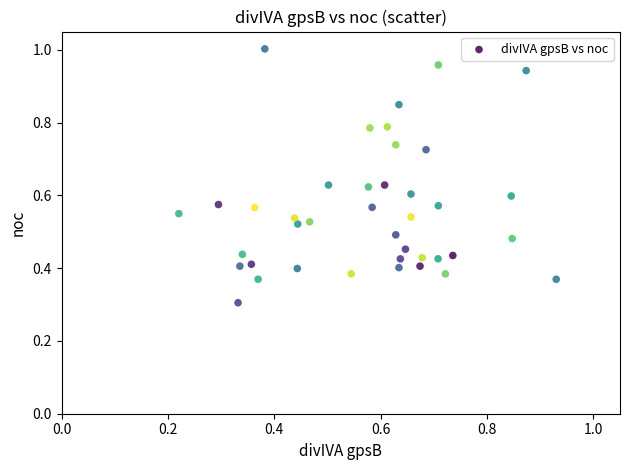

What Y value in the scatter plot is closest to 0?

0.3